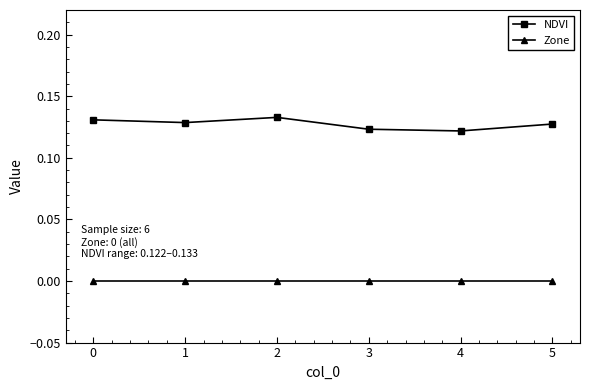

How many NDVI values are between 0 and 1?

6